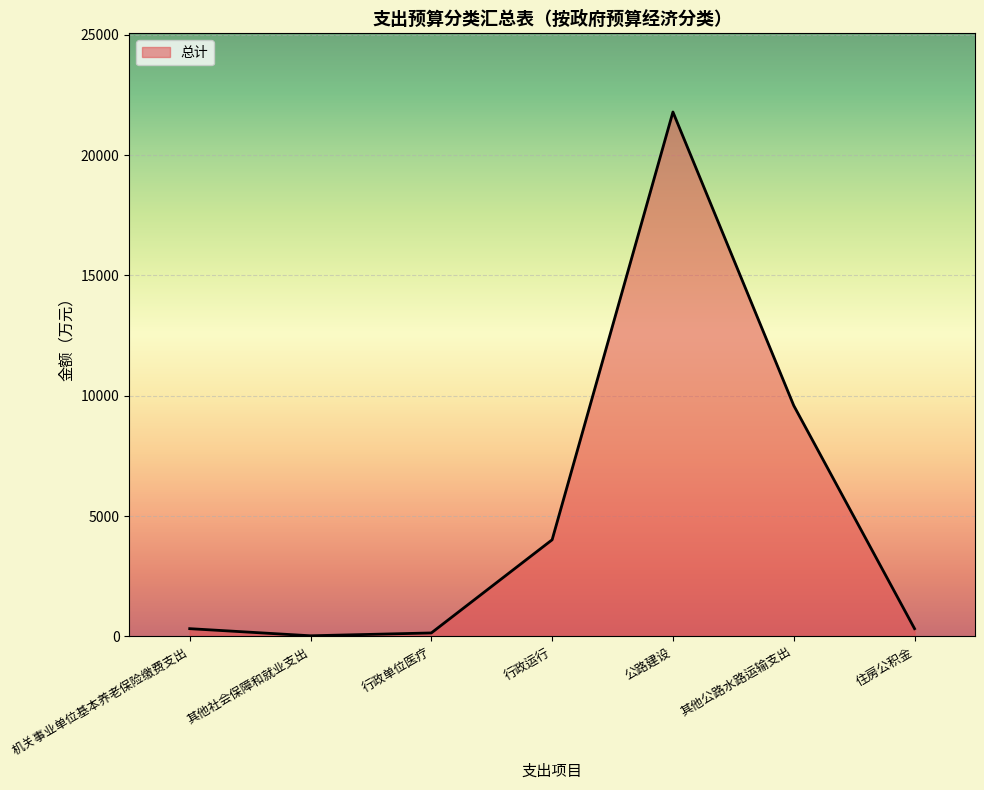

What is the difference between the maximum and minimum values?

21762.3